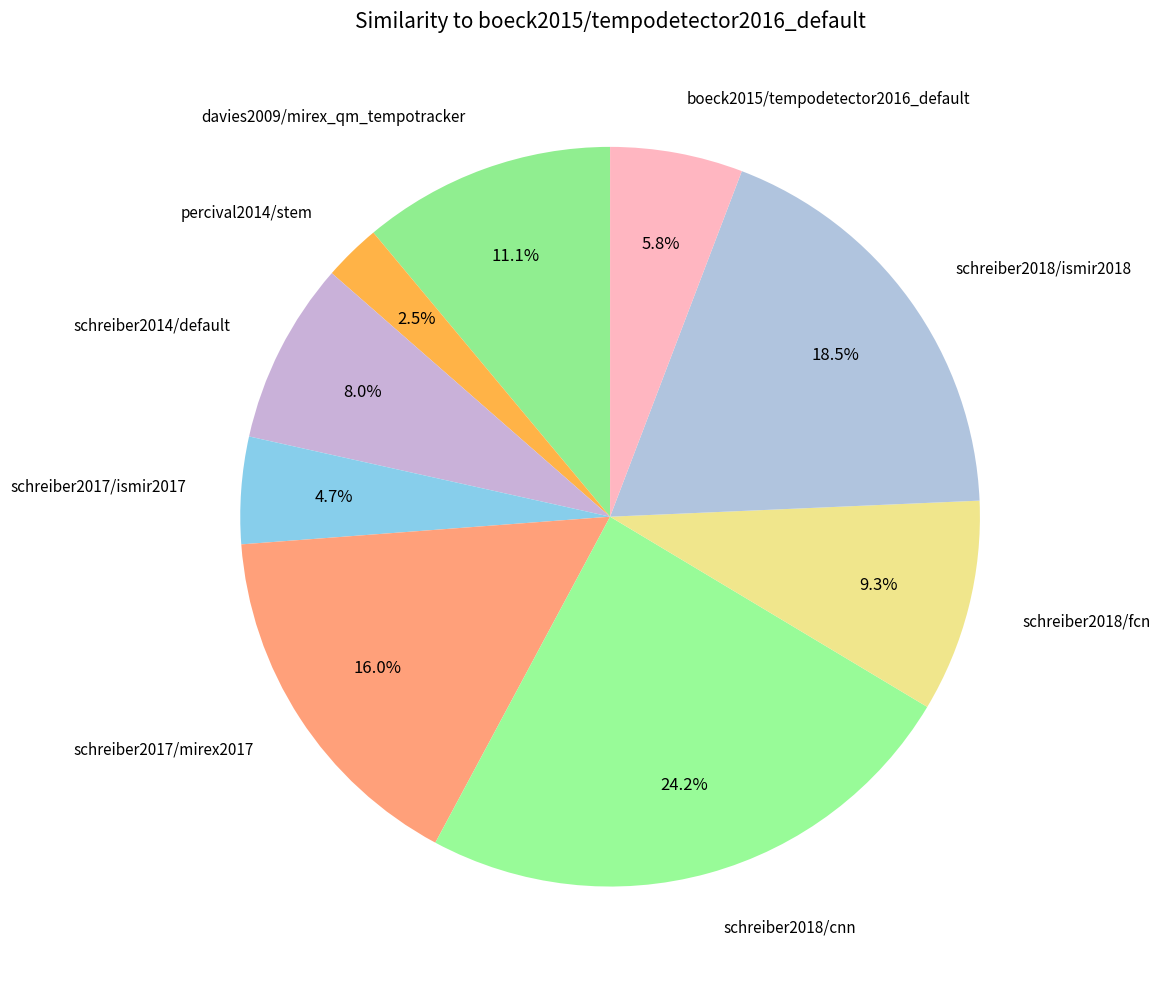

To the nearest percent, what is the combined percentage of schreiber2014/default and schreiber2018/fcn?

17%